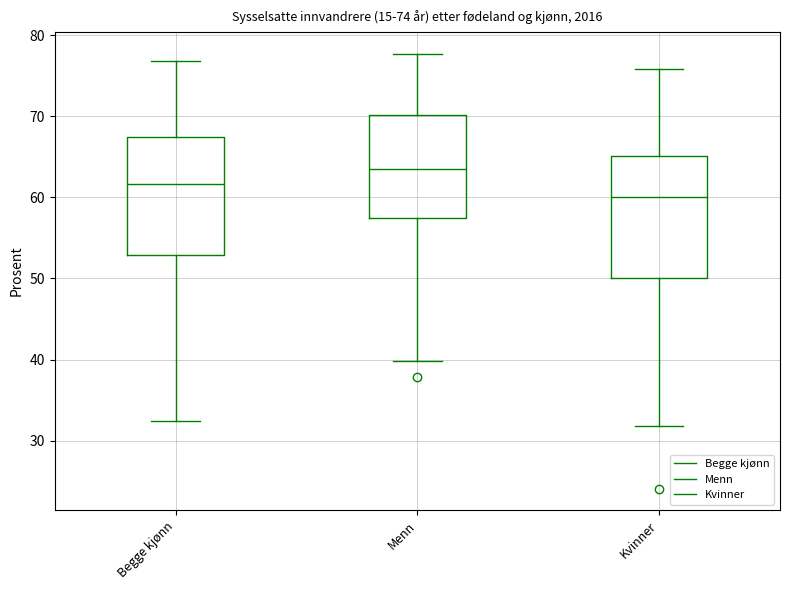

Which box has the lowest median line?

Kvinner